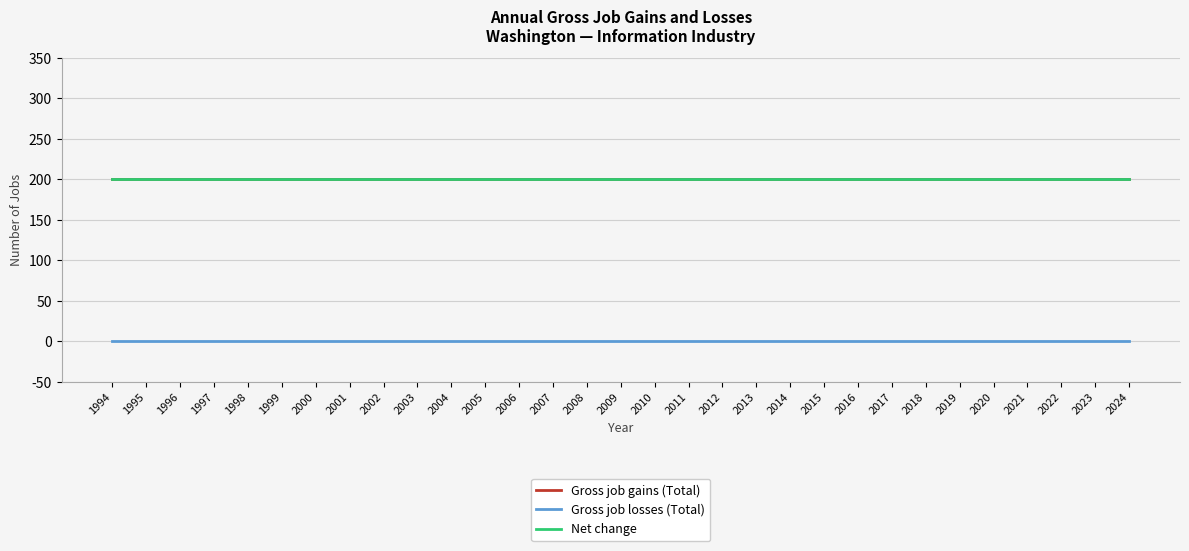

Does the chart display data point markers on the line(s)?

No